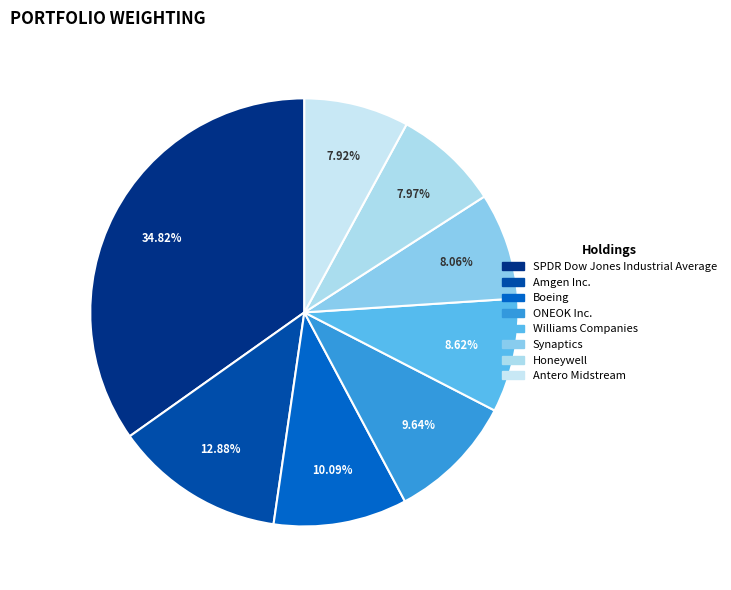

Which category has the smallest portion of the pie?

Antero Midstream